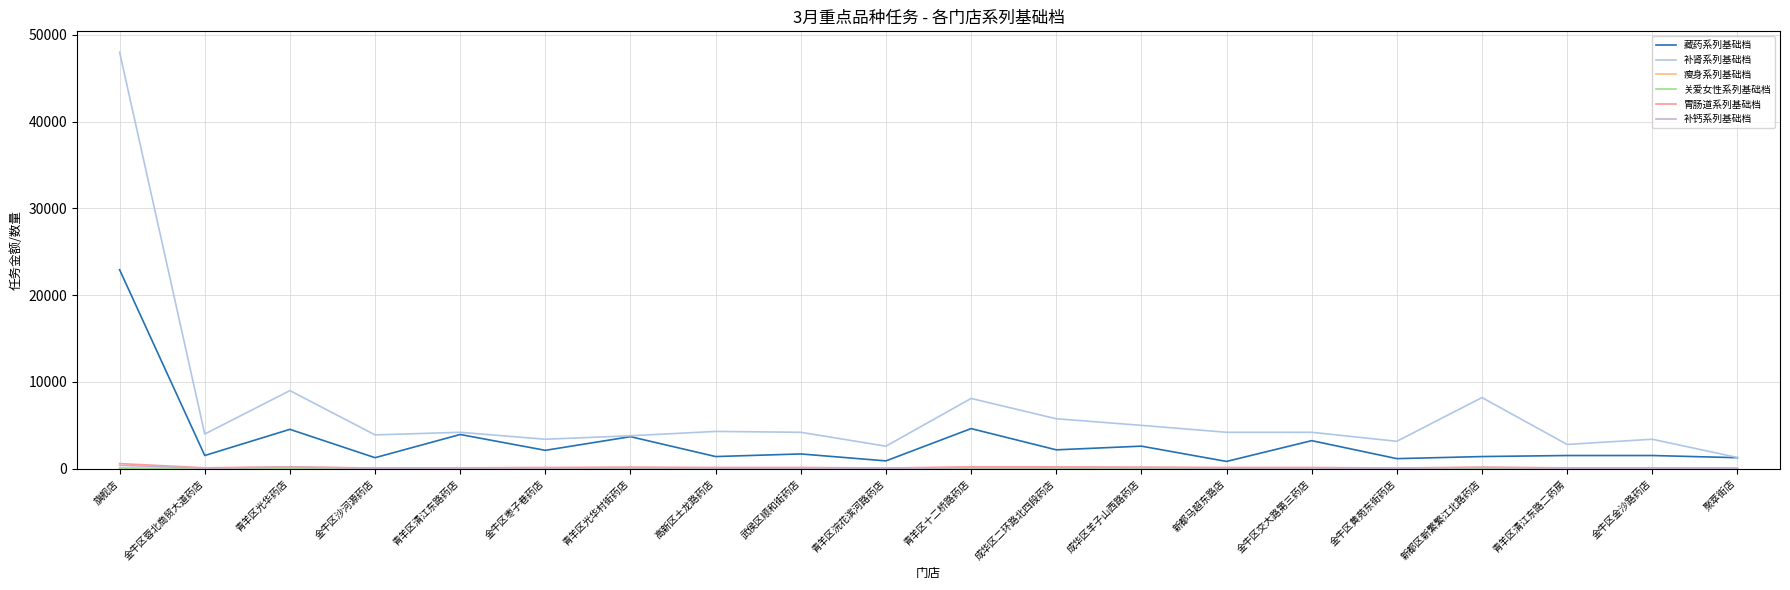

Is this an area chart (filled region under the line)?

No